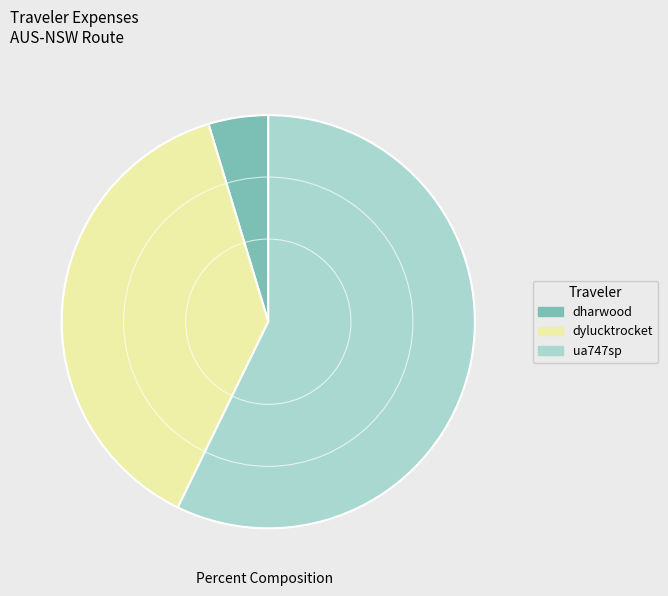

Which slice is the smallest?

dharwood